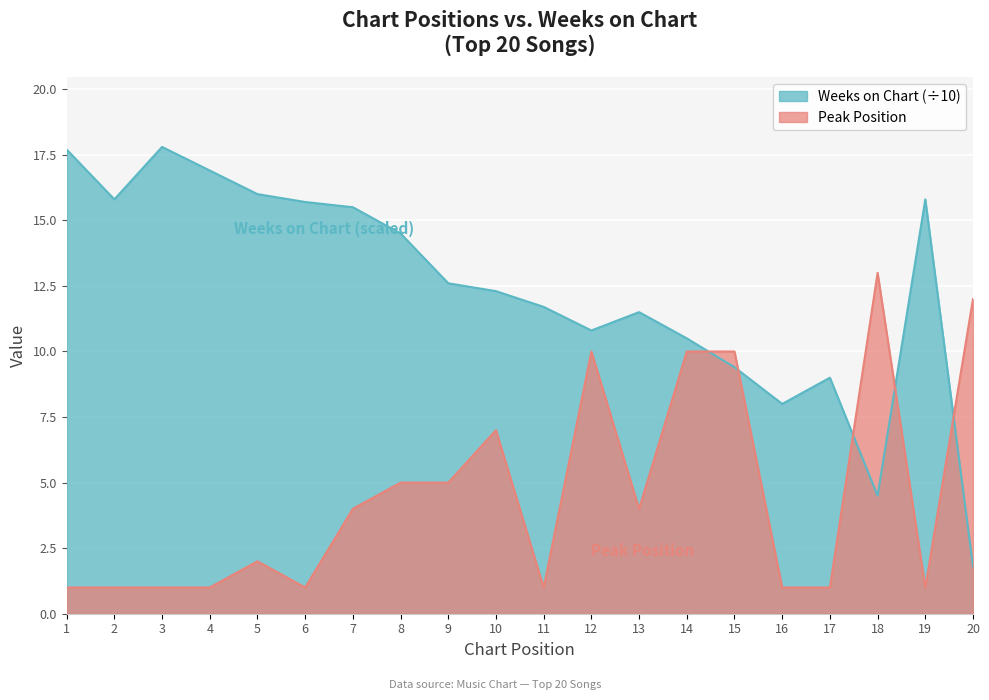

List the series in order of their peak value, lowest first.

Peak Position, Weeks on Chart